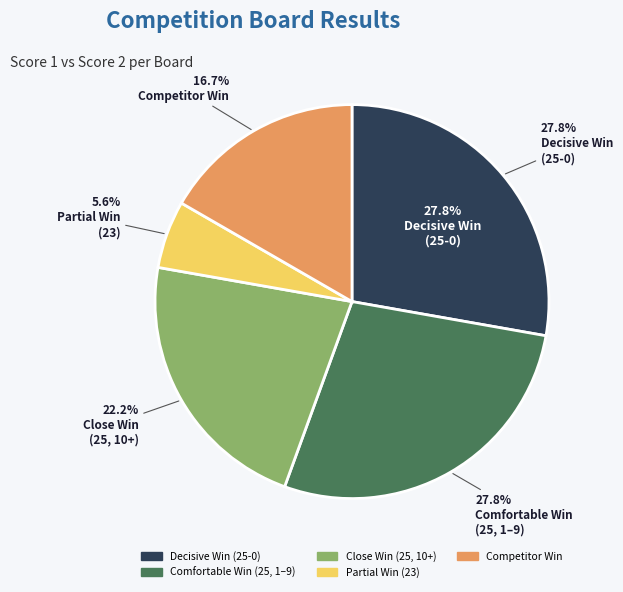

Does any single category account for the majority?

No